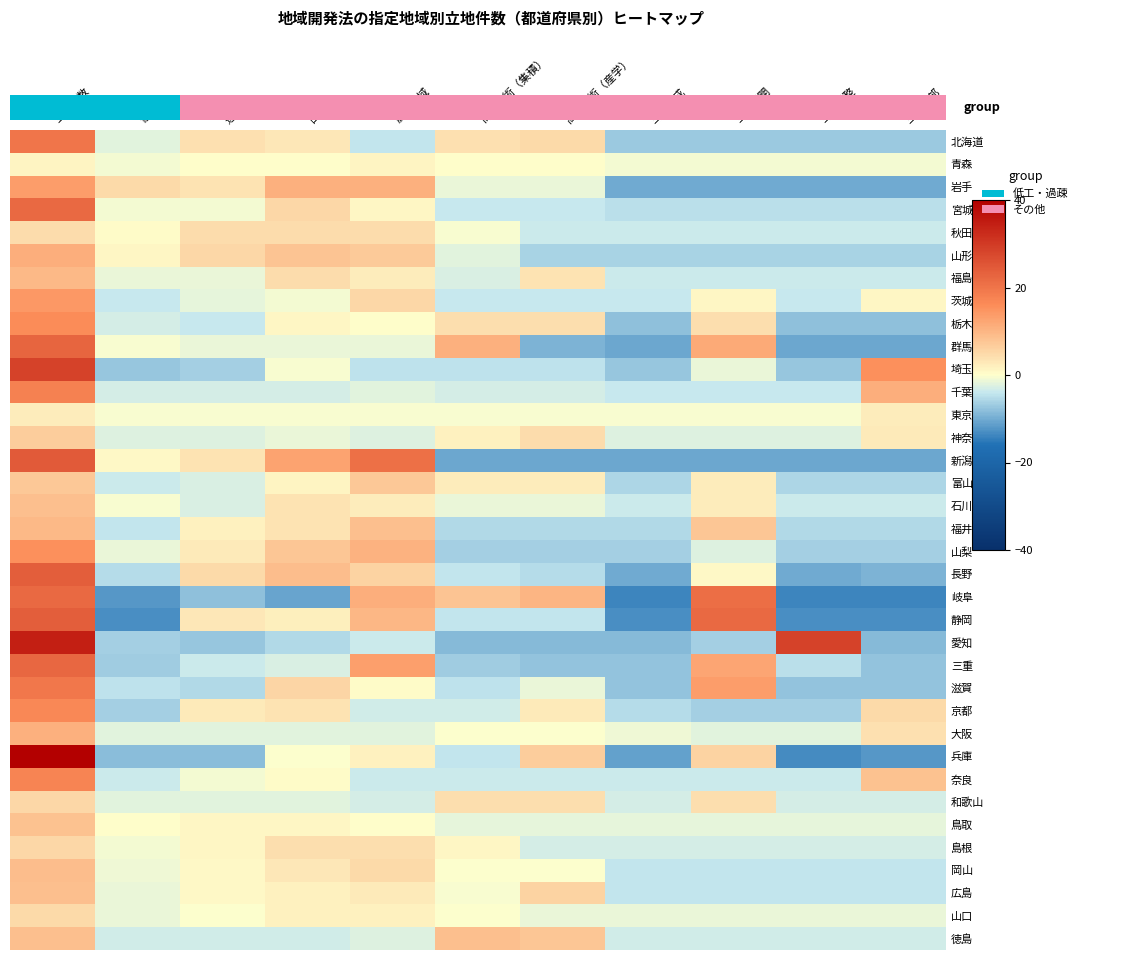

Is it true that 滋賀 equals 13.5 at 三圏都開?

True